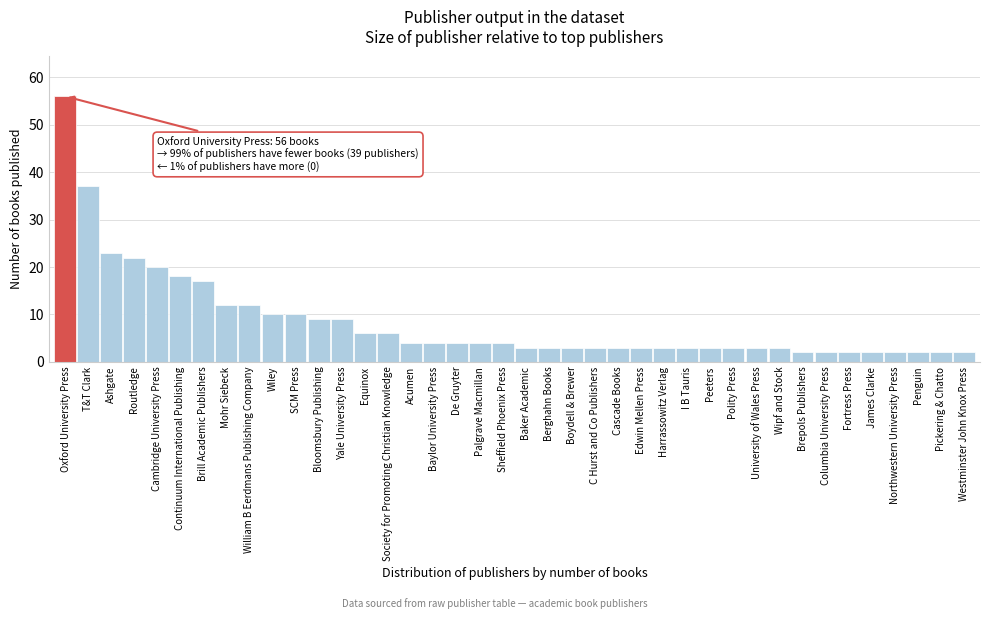

The value at Equinox is 6. True or false?

True